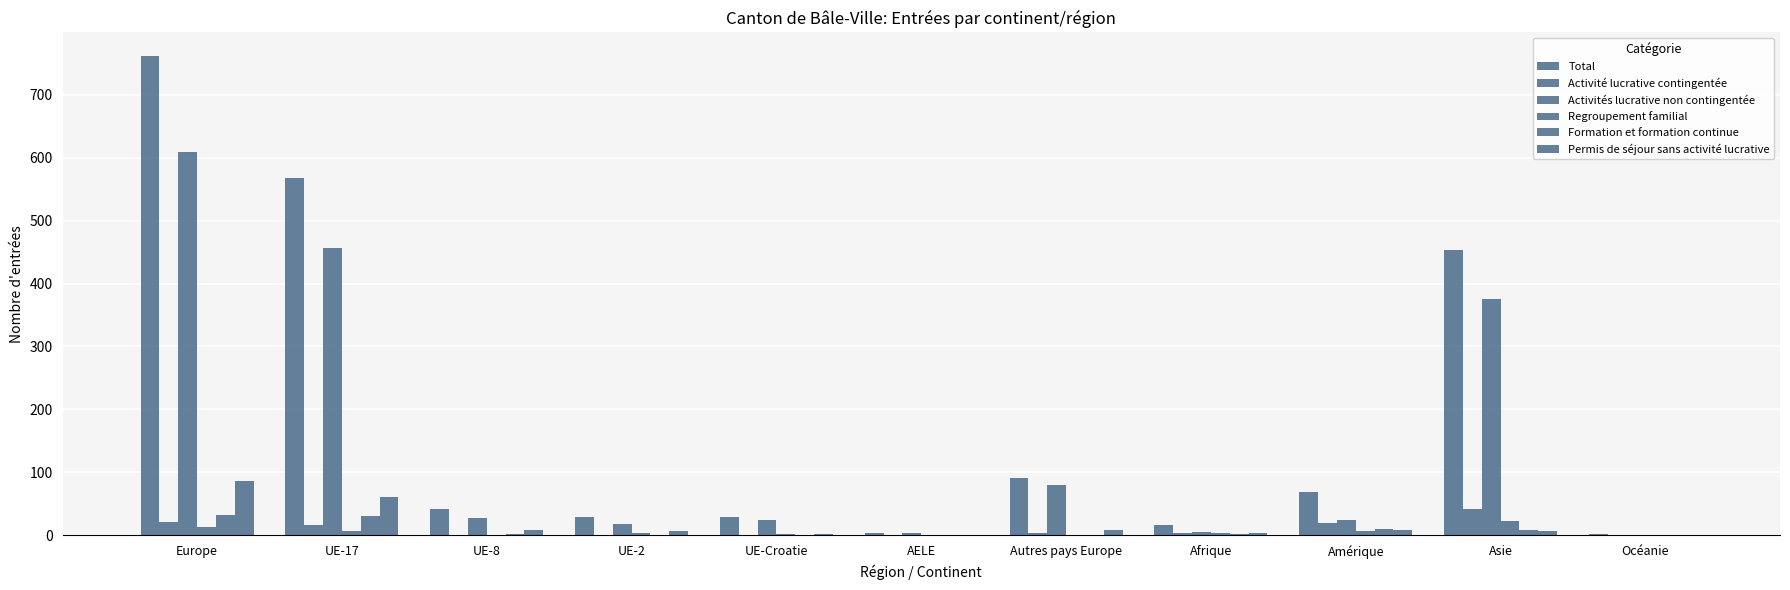

How many series are shown in this chart?

6